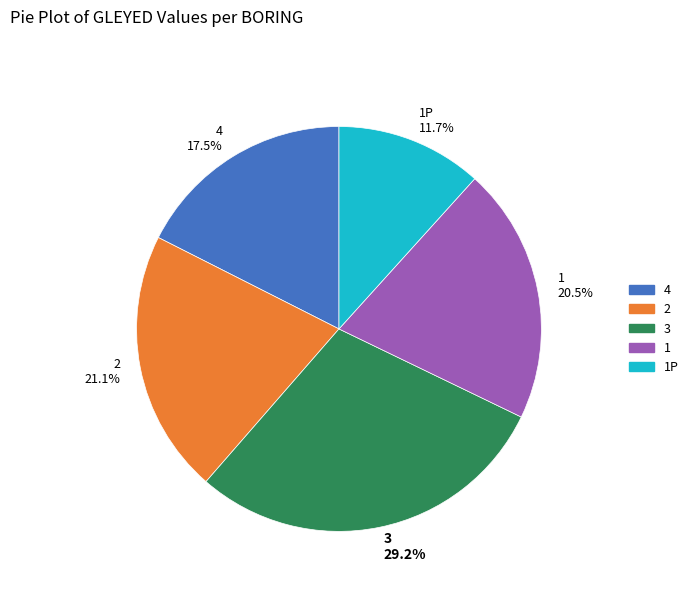

What is the smallest slice in the pie chart?

1P 11.7%